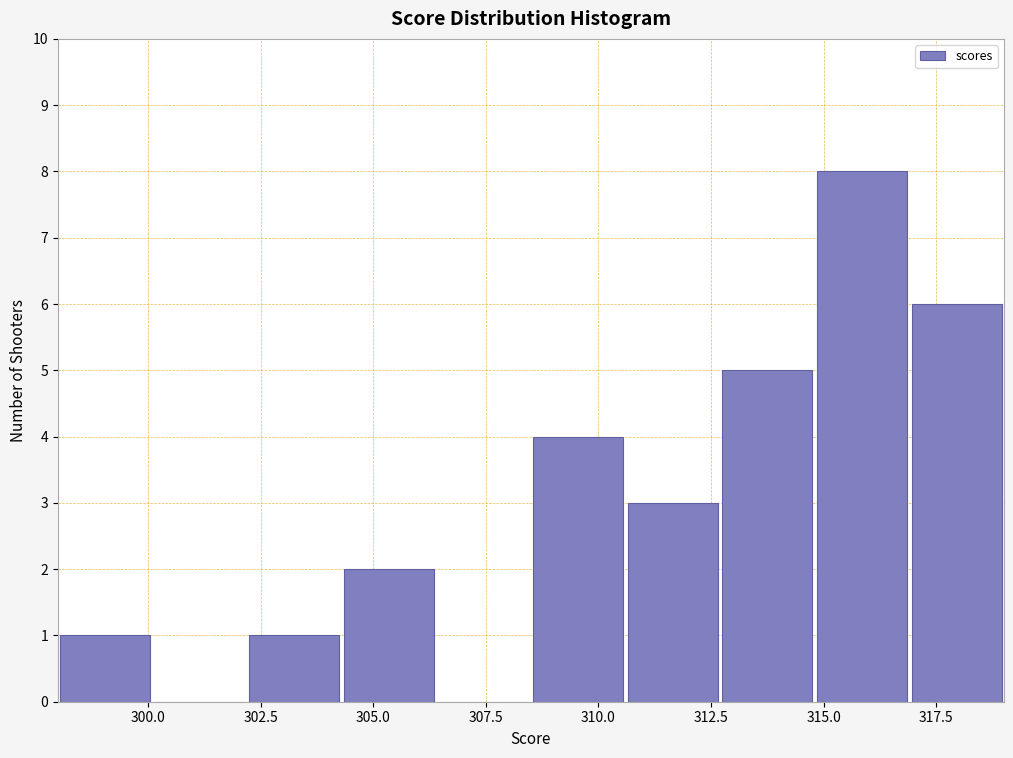

Reading left to right, list every bar in this chart as the range it spans on the x-axis followed by its height. Neither the bar edges nor the heights are printed on the chart, so give them approximately, as read against the axes.

298.0 to 300.1: 1
300.1 to 302.2: 0
302.2 to 304.3: 1
304.3 to 306.4: 2
306.4 to 308.5: 0
308.5 to 310.6: 4
310.6 to 312.7: 3
312.7 to 314.8: 5
314.8 to 316.9: 8
316.9 to 319.0: 6